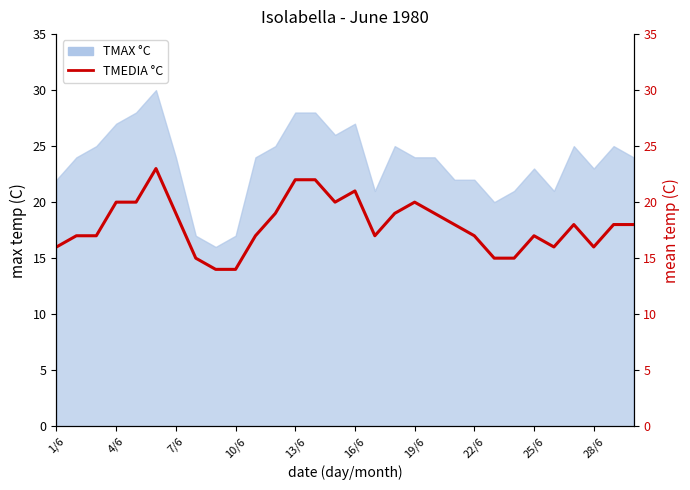

How many interior local valleys (lower than both neighbors) does the data have?

4